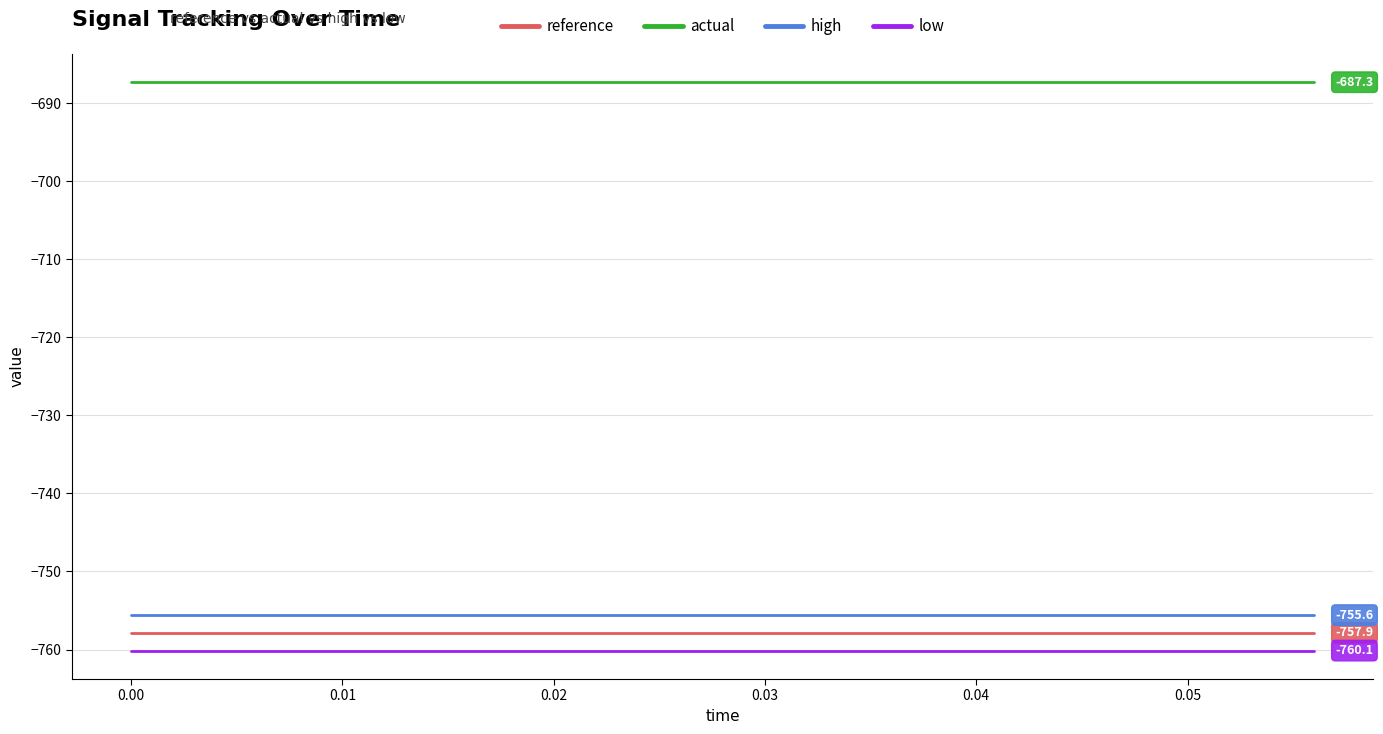

True or false: actual and reference cross at least once.

False